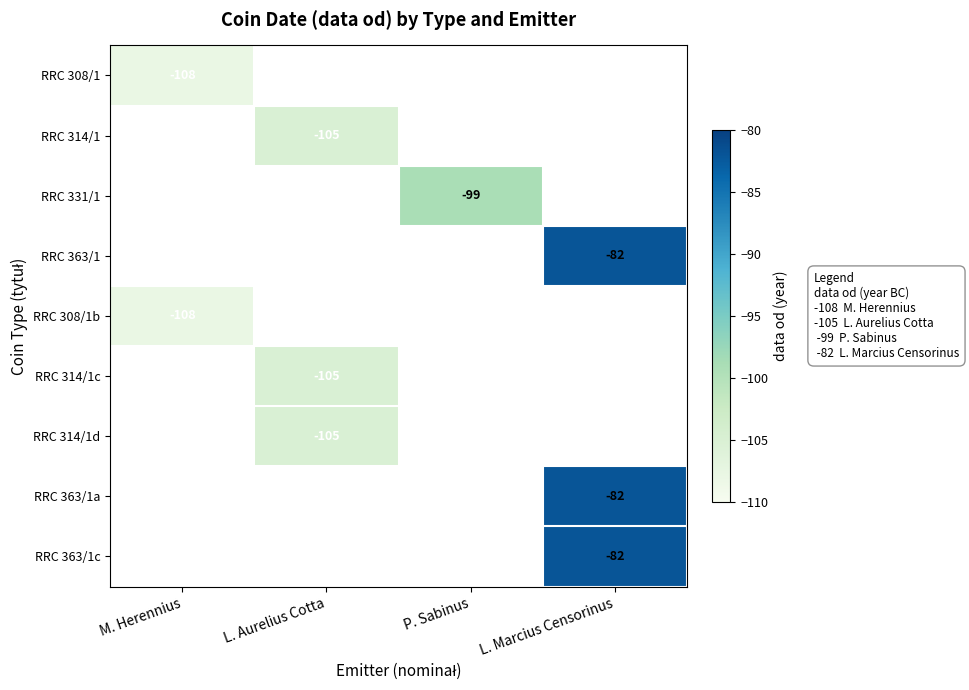

What is the greatest value displayed?

-82.0